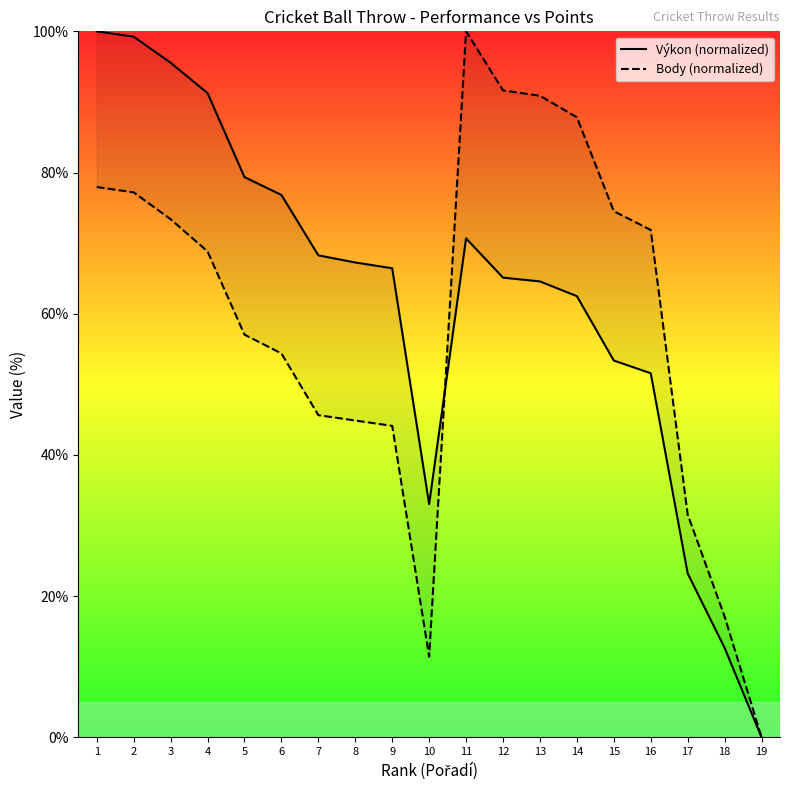

What is the approximate value of Body (normalized) at 8?

44.9